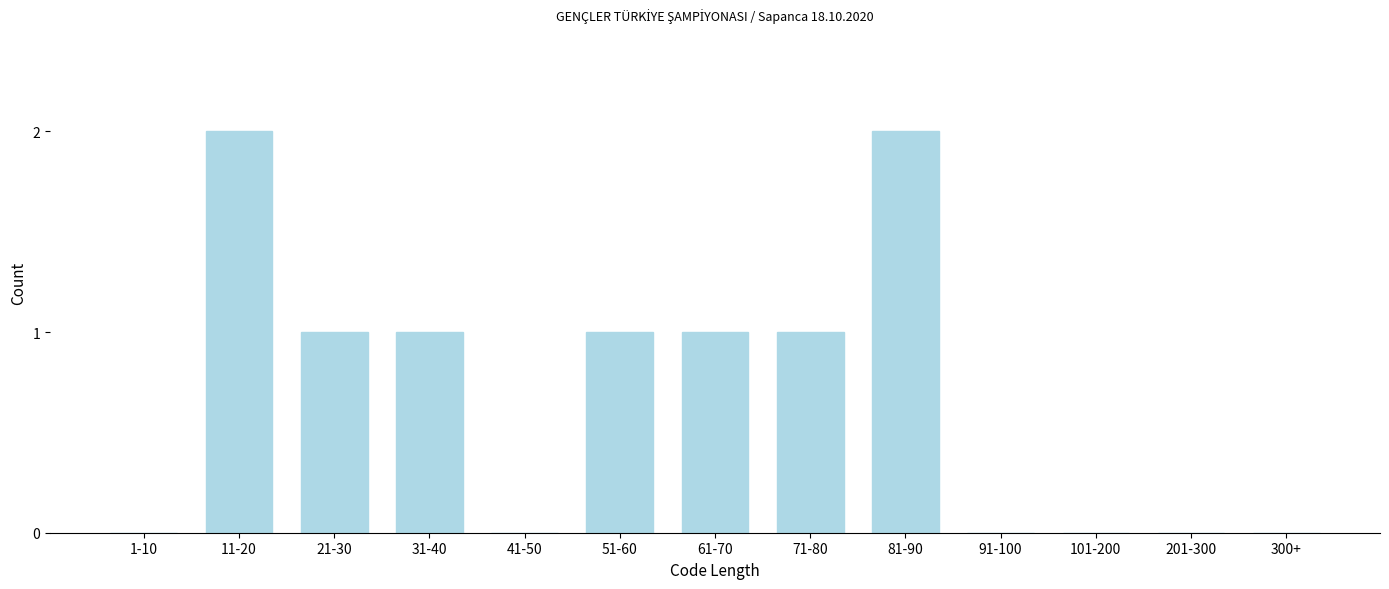

Reading left to right, extract all data points from this chart.

1-10=0	11-20=2	21-30=1	31-40=1	41-50=0	51-60=1	61-70=1	71-80=1	81-90=2	91-100=0	101-200=0	201-300=0	300+=0